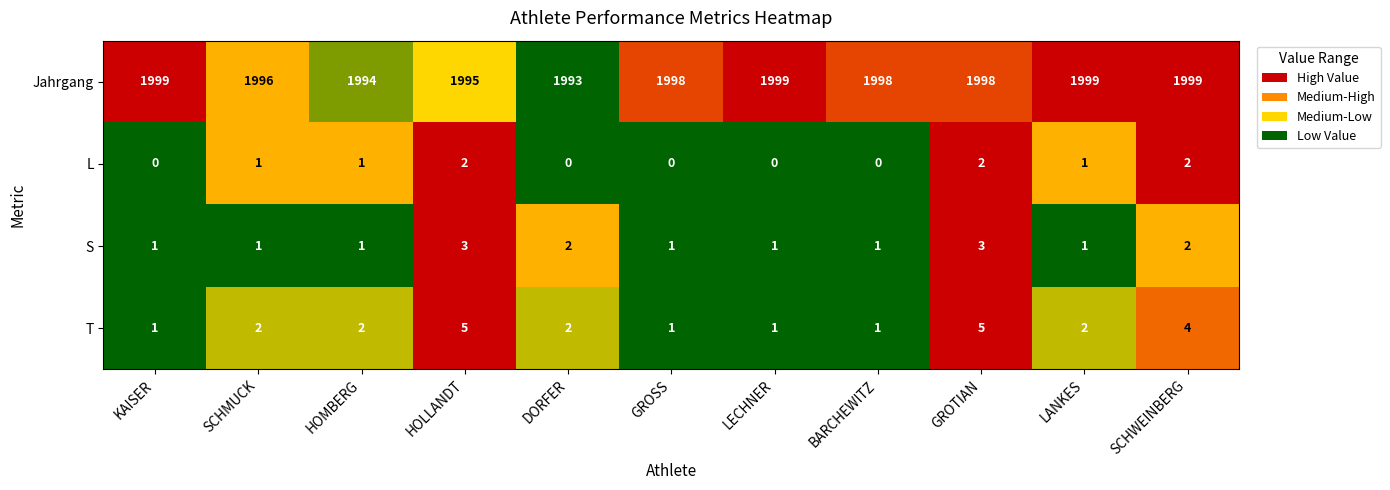

How many data points in T are less than 2?

4